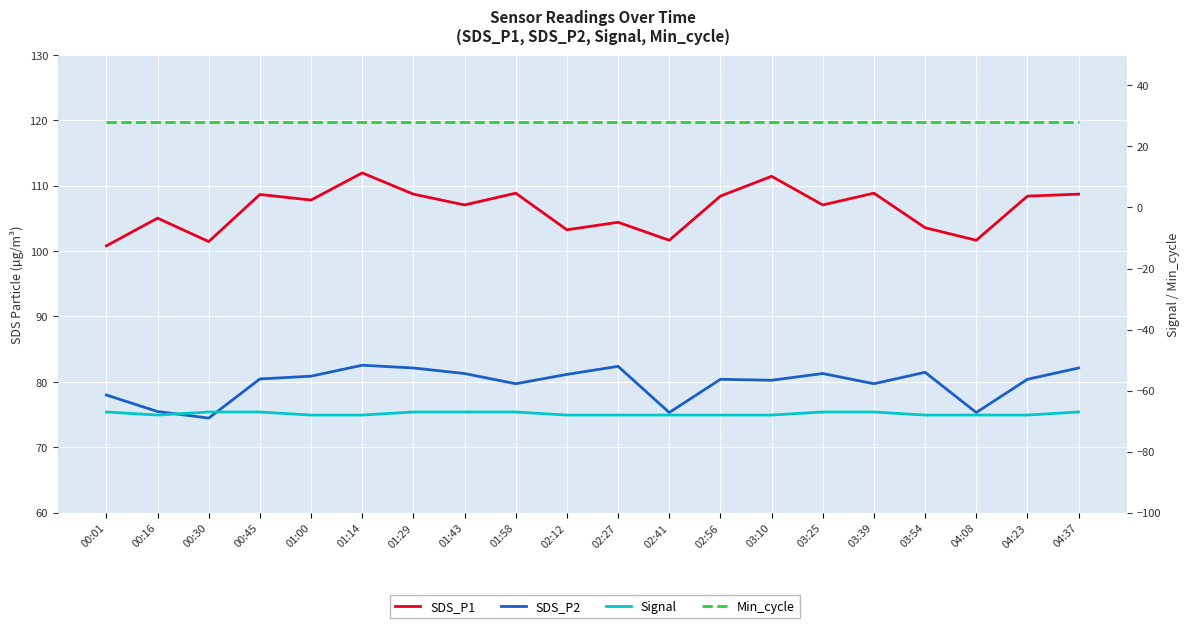

What is the difference between the highest and lowest values at 03:10?

179.4